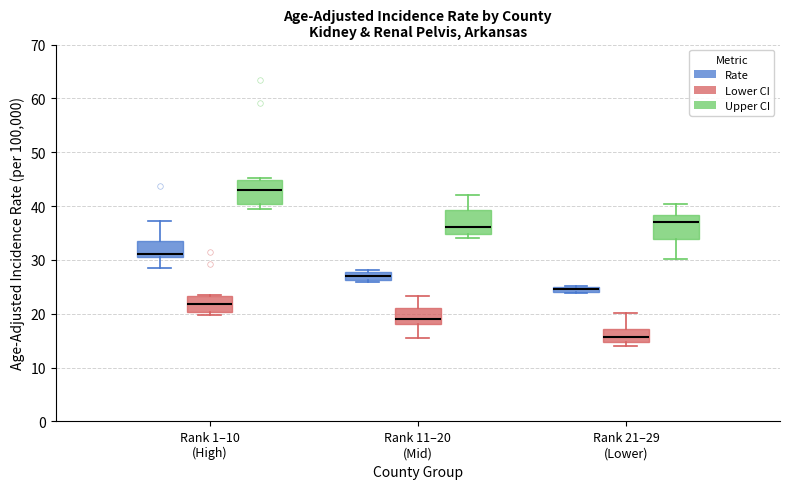

Where is the lower edge of the box for Rank 11–20 (Mid) (Rate) on the y-axis? The values are not printed on the chart, so give them approximately, as read against the axis.

26